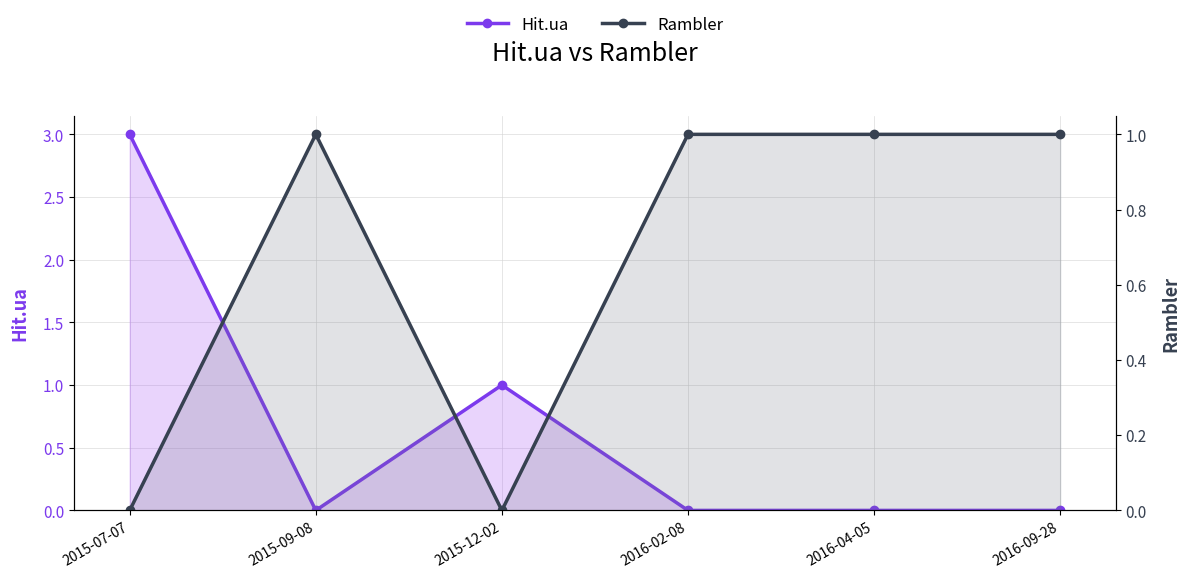

How many intersections are there between Hit.ua and Rambler?

3